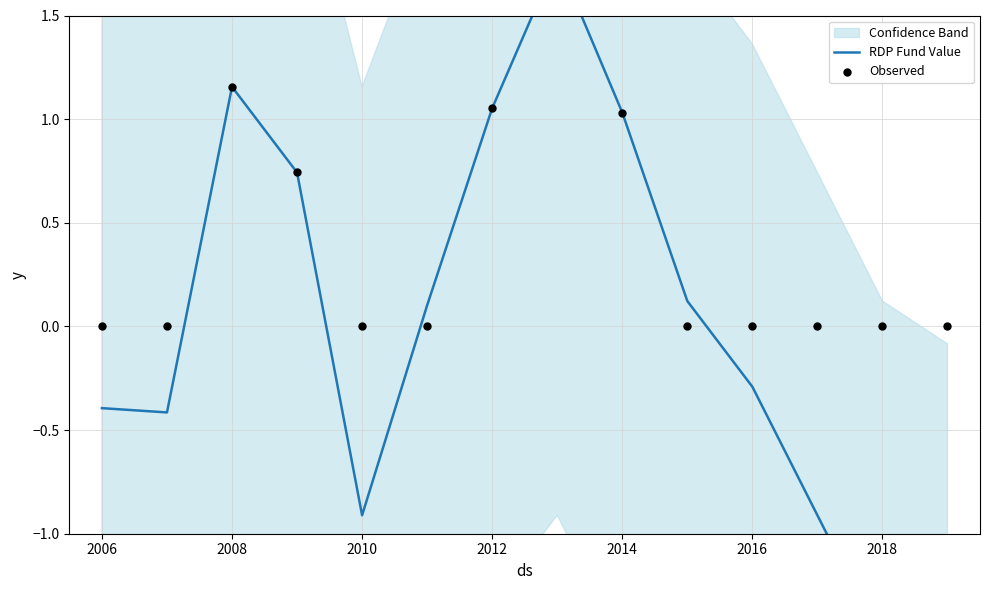

Is the value of Observed at 9 greater than the value of RDP Fund Value at 11?

Yes